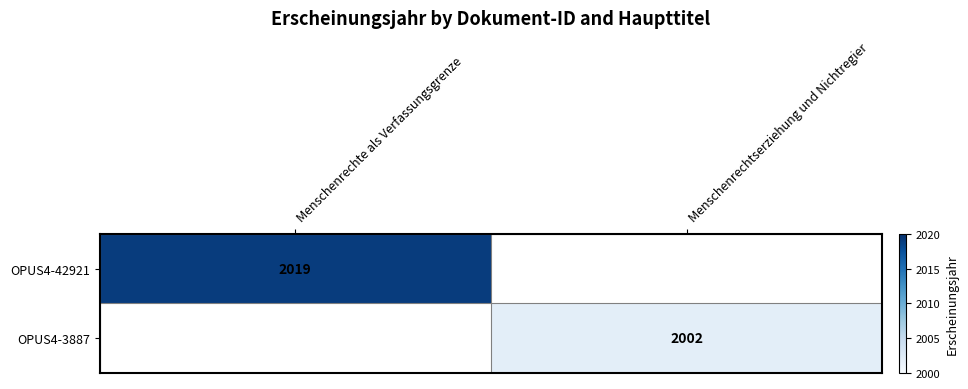

The value of OPUS4-42921 at Menschenrechte als Verfassungsgrenze is 3484. True or false?

False